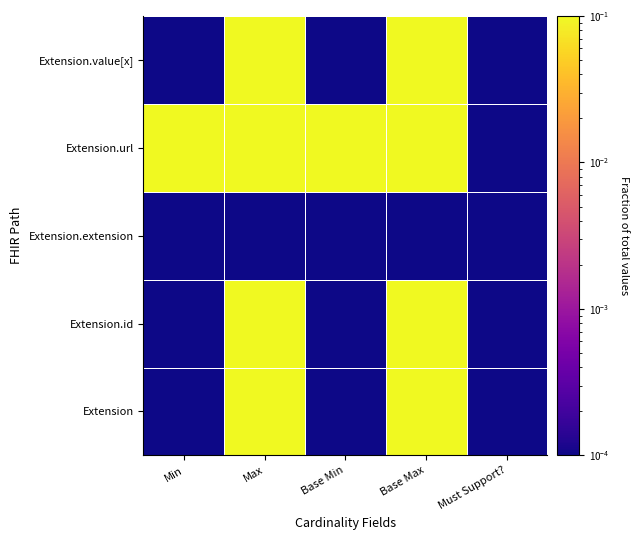

How many categories are shown in the chart?

5